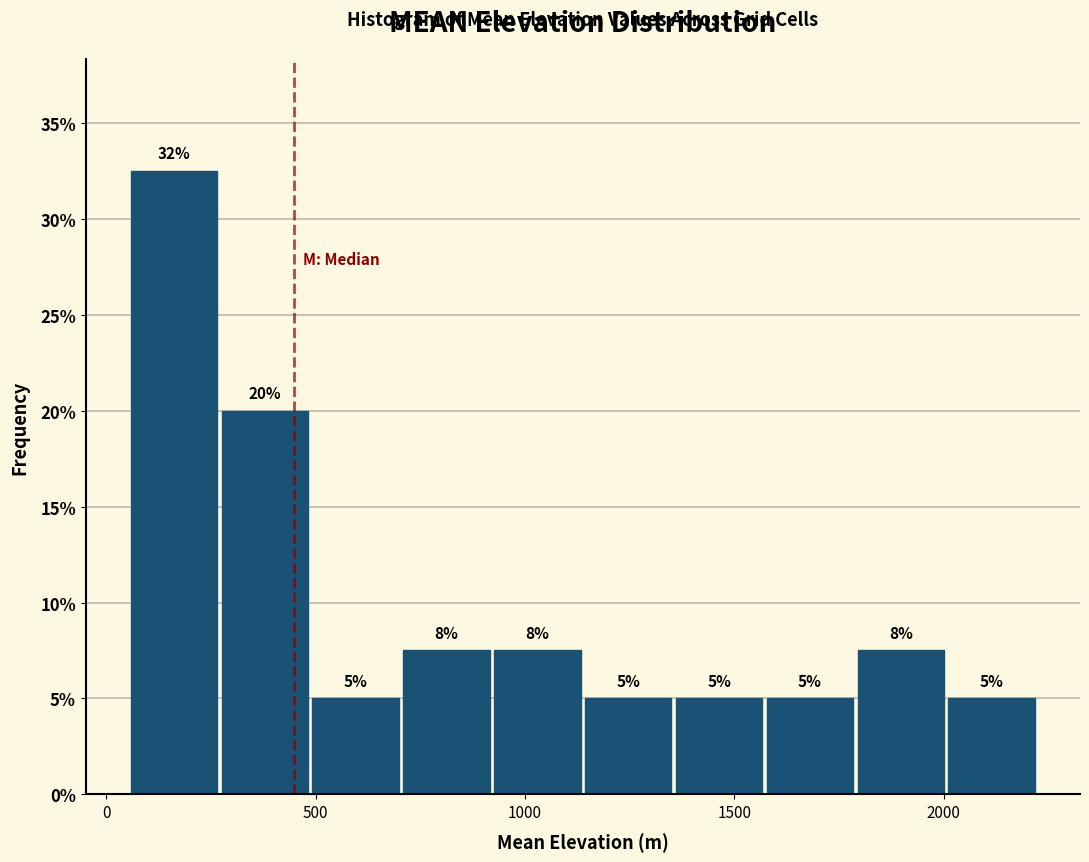

Over which range of the x-axis is the bar tallest?

50 to 300